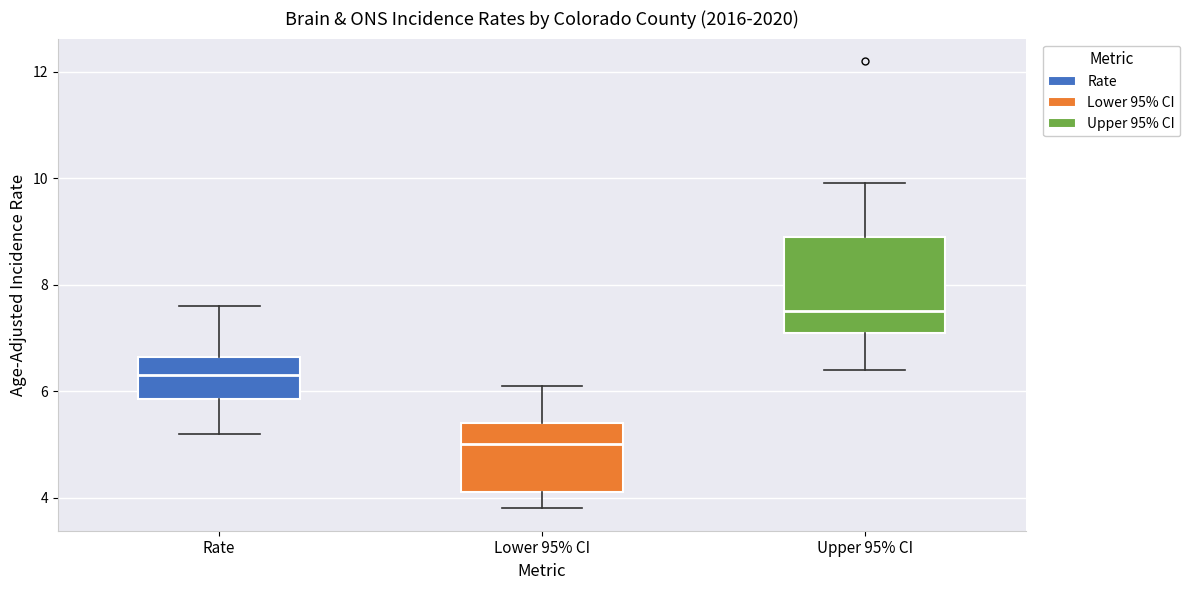

Reading left to right, read every box against the y-axis: the position of its median line, the range the box covers, and the ends of its whiskers. The values are not printed on the chart, so give them approximately, as read against the axis.

Rate: median 6.4, box 5.8 to 6.6, whiskers 5.2 to 7.6
Lower 95% CI: median 5.0, box 4.2 to 5.4, whiskers 3.8 to 6.2
Upper 95% CI: median 7.6, box 7.2 to 9.0, whiskers 6.4 to 10.0